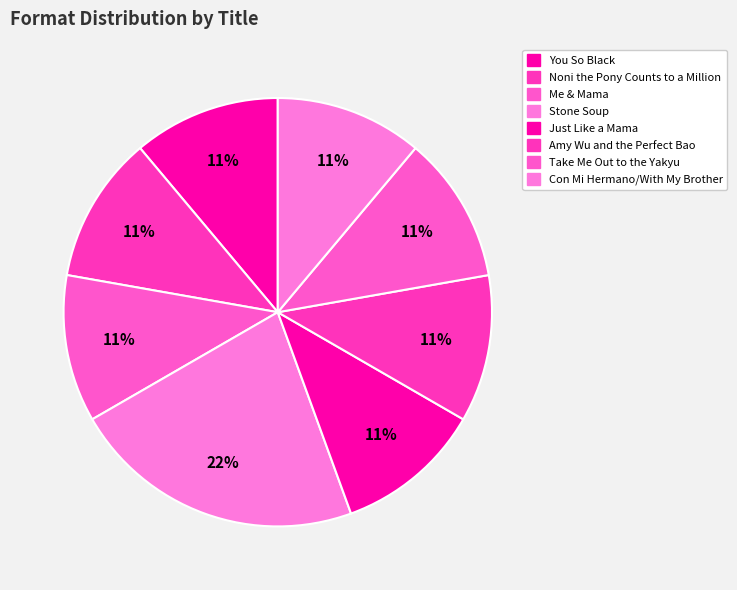

True or false: Stone Soup accounts for 15% of the total.

False